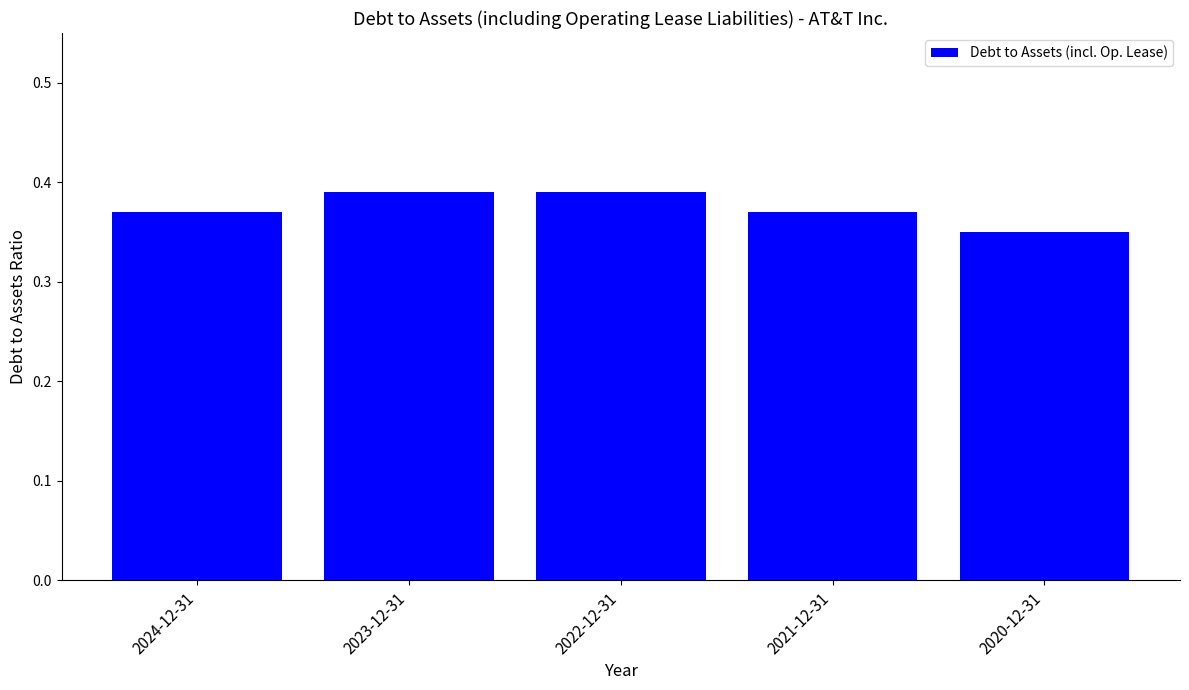

Where is the data nearest to the value 0?

2020-12-31